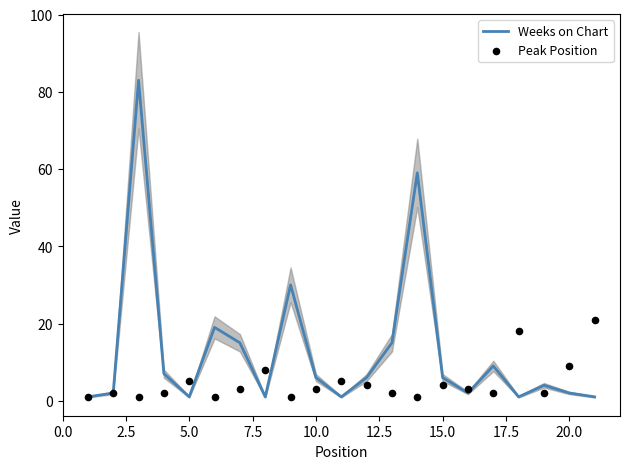

Which series reaches the maximum Y coordinate?

Weeks on Chart